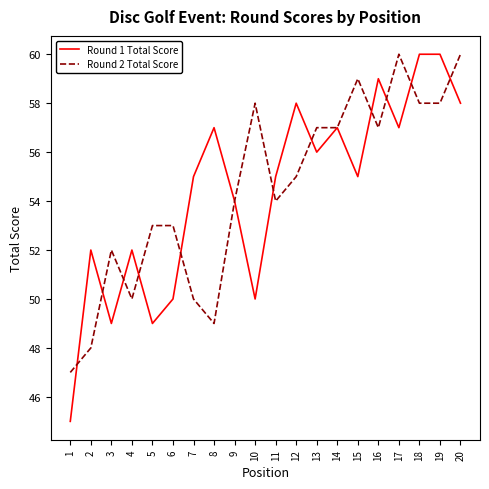

Which series changed the most between 1 and 14?

Round 1 Total Score